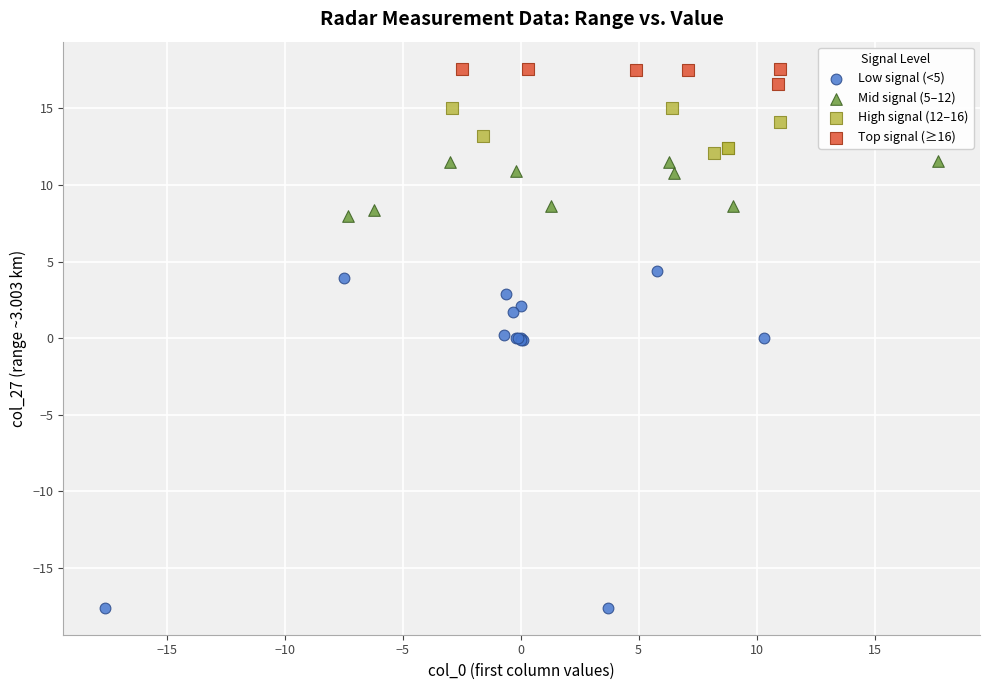

Which series contains the highest Y value?

Top signal (≥16)